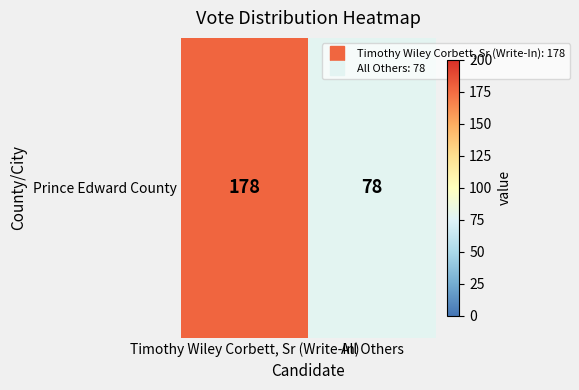

What is the ratio of the value at All Others to the value at Timothy Wiley Corbett, Sr (Write-In)?

0.4